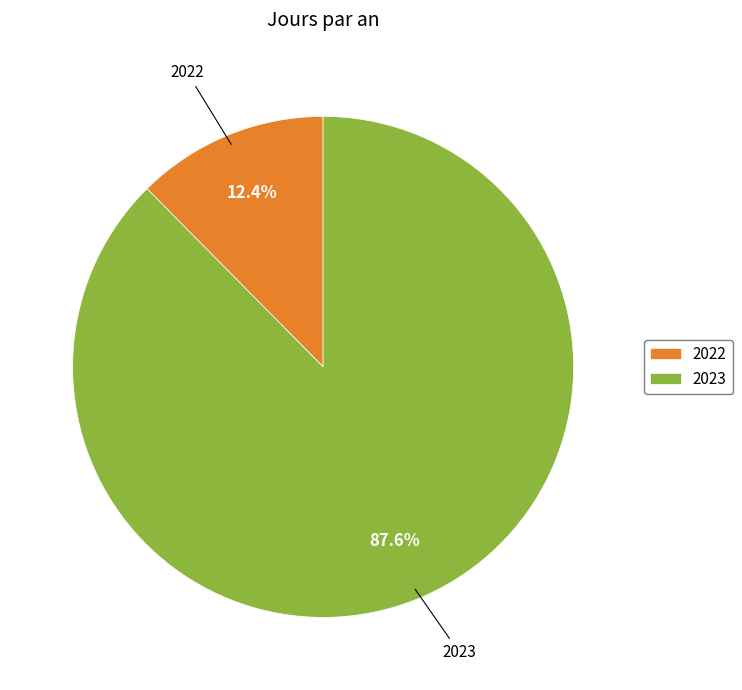

Does 2022 account for over 50% of the chart?

No